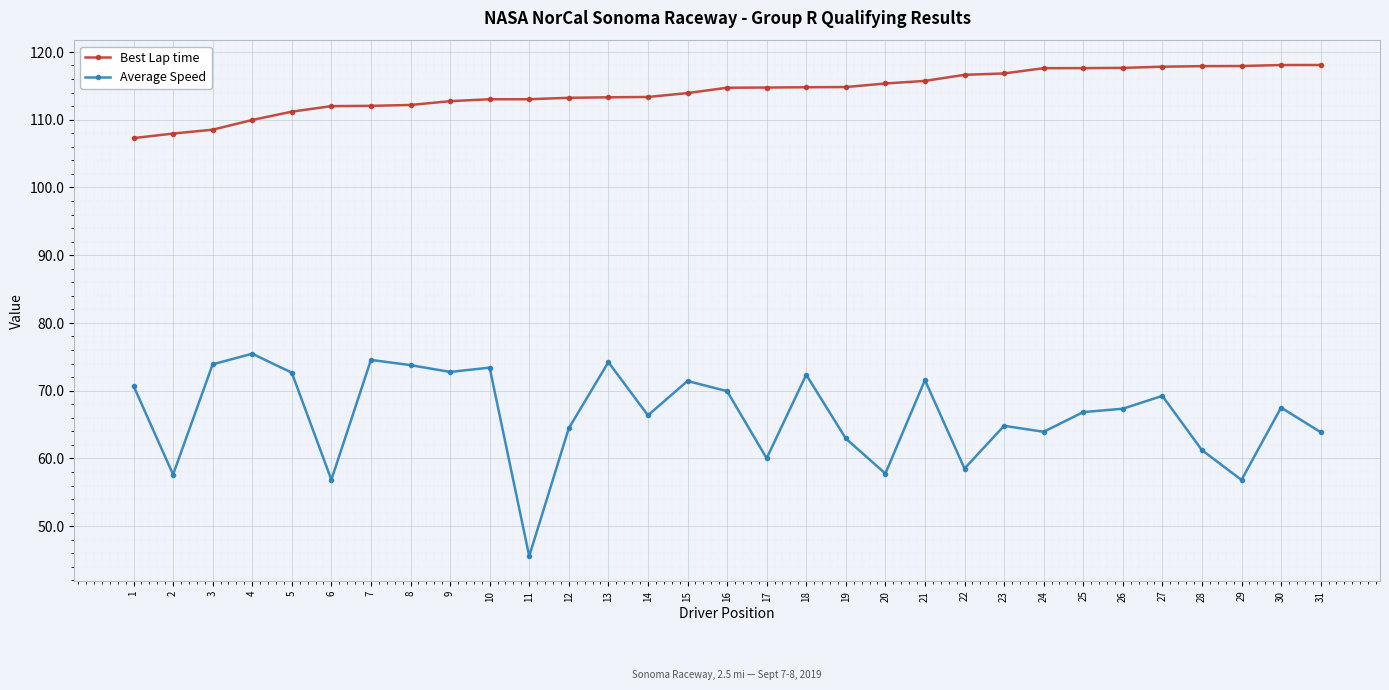

Rank the series by their maximum value, from lowest to highest.

Average Speed, Best Lap time